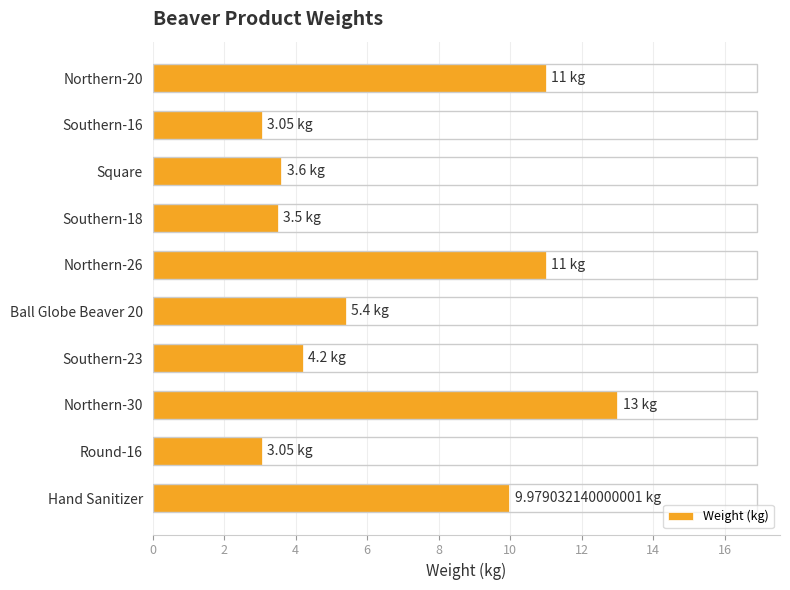

How many series are shown in this chart?

1